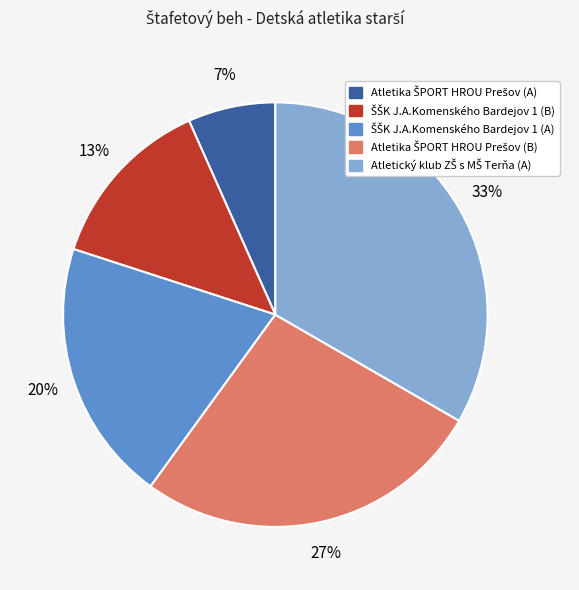

How many slices are in this pie chart?

5